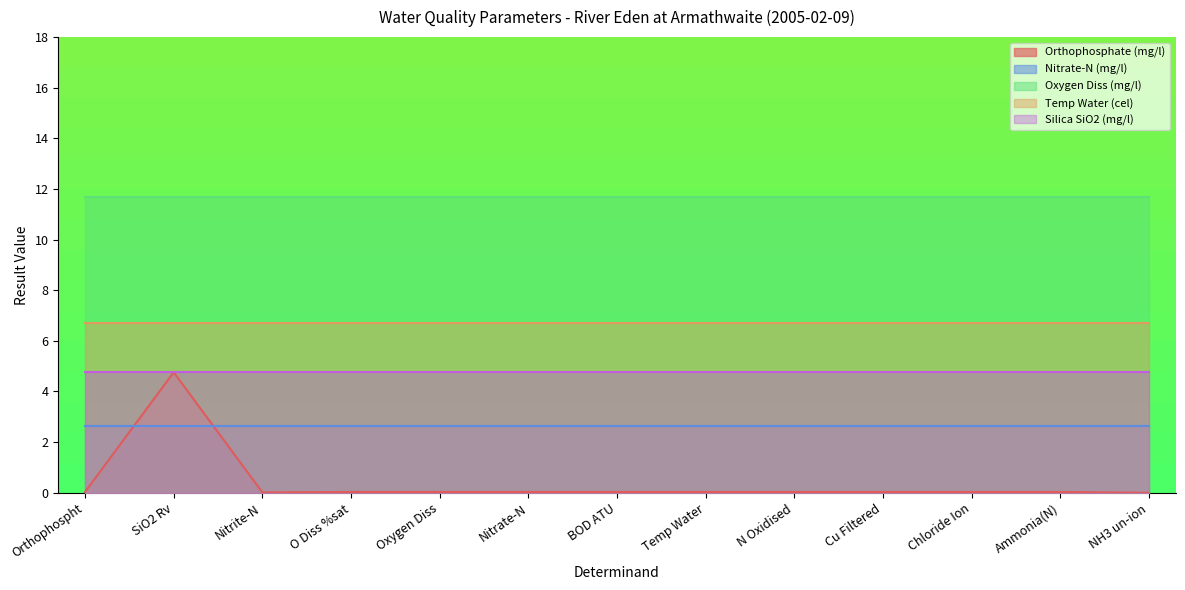

Is it true that Silica SiO2 (mg/l) equals 8.2 at NH3 un-ion?

False